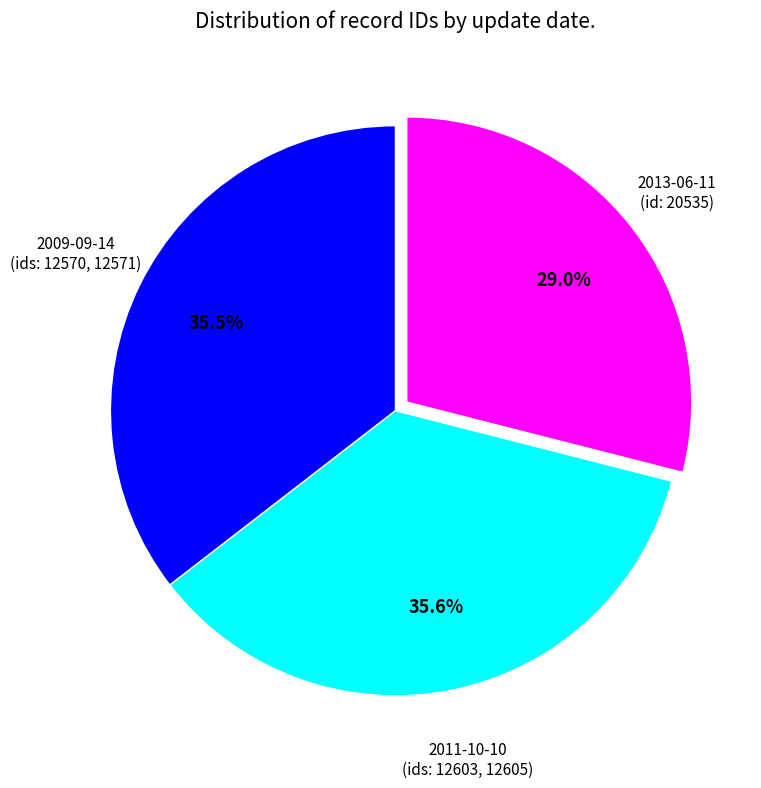

Which slice is the smallest?

2013-06-11 (id: 20535)